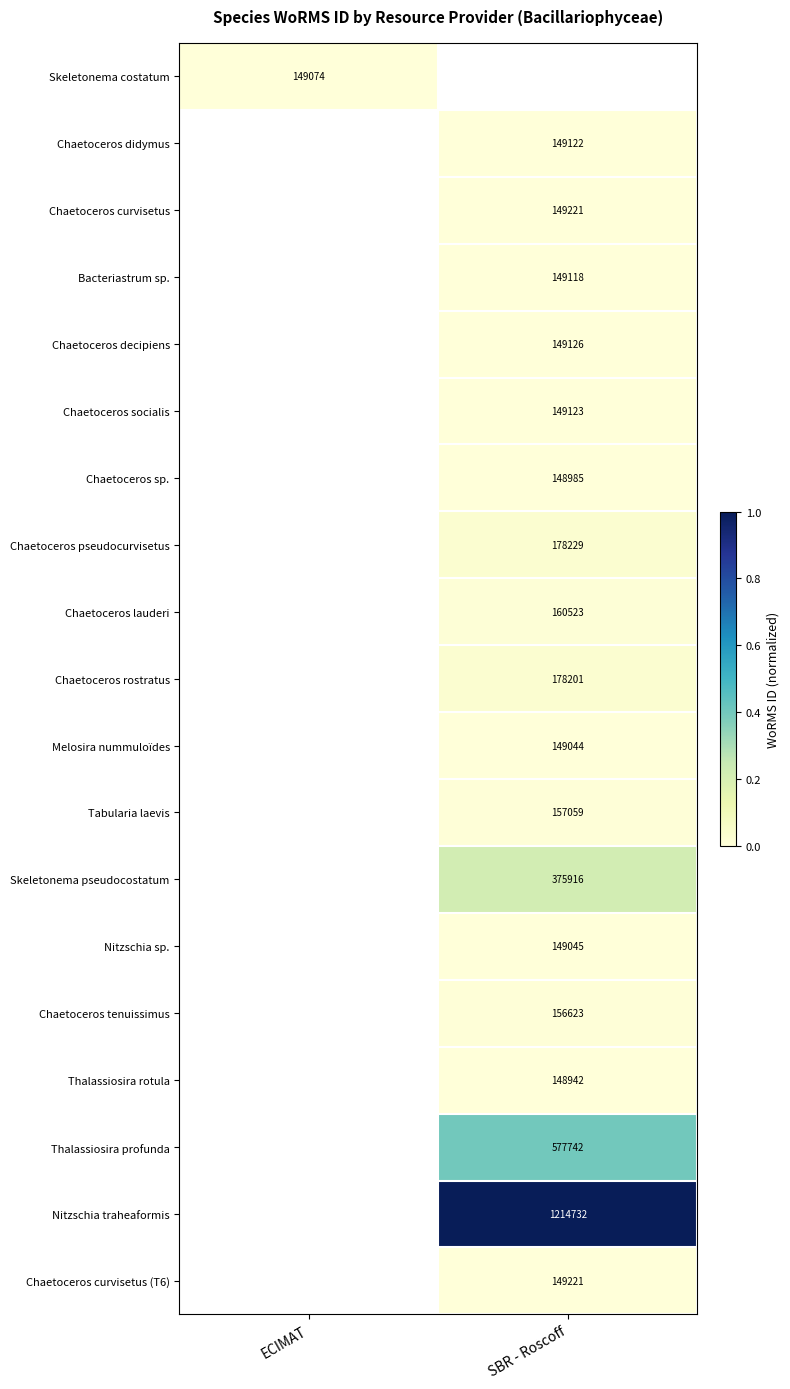

Which has a higher value, ECIMAT or SBR - Roscoff?

SBR - Roscoff